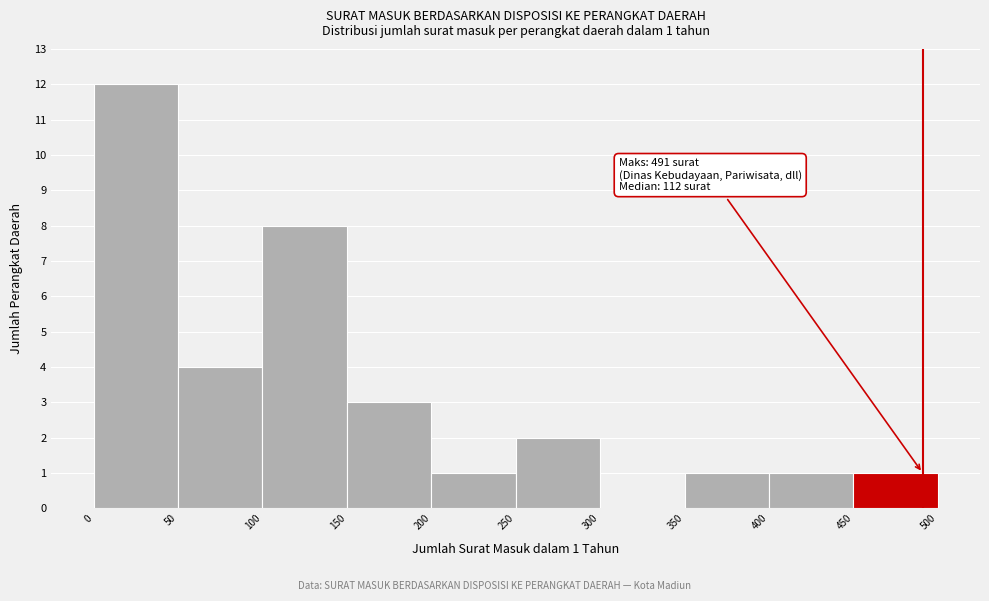

Which range on the x-axis has the tallest bar?

0 to 50